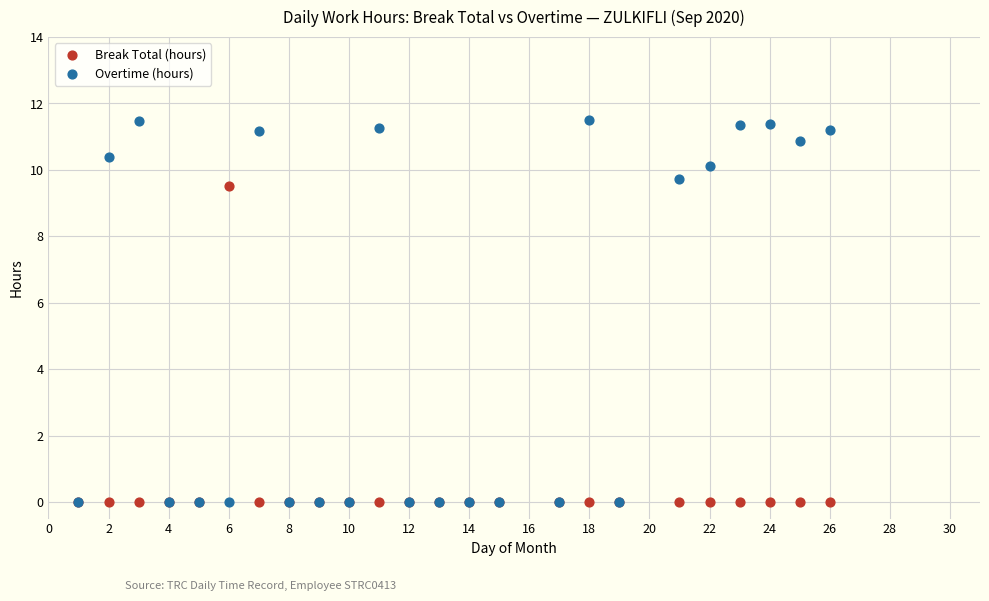

Which series reaches the maximum Y coordinate?

Overtime (hours)